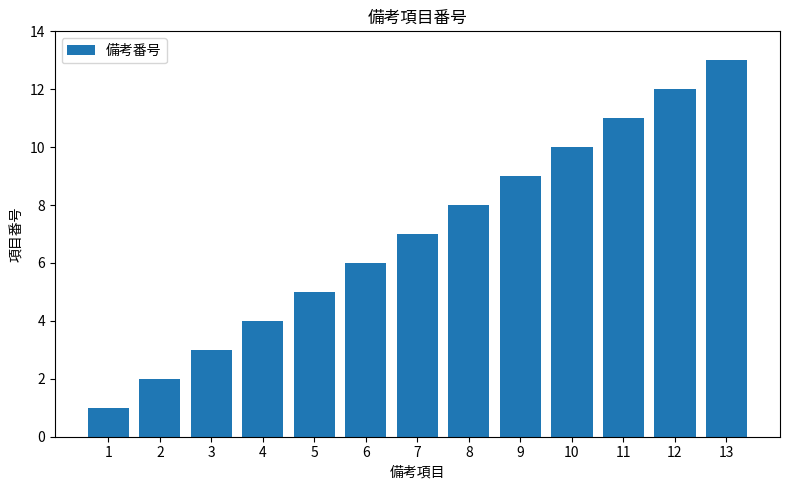

Rank the categories by value from highest to lowest.

13, 12, 11, 10, 9, 8, 7, 6, 5, 4, 3, 2, 1